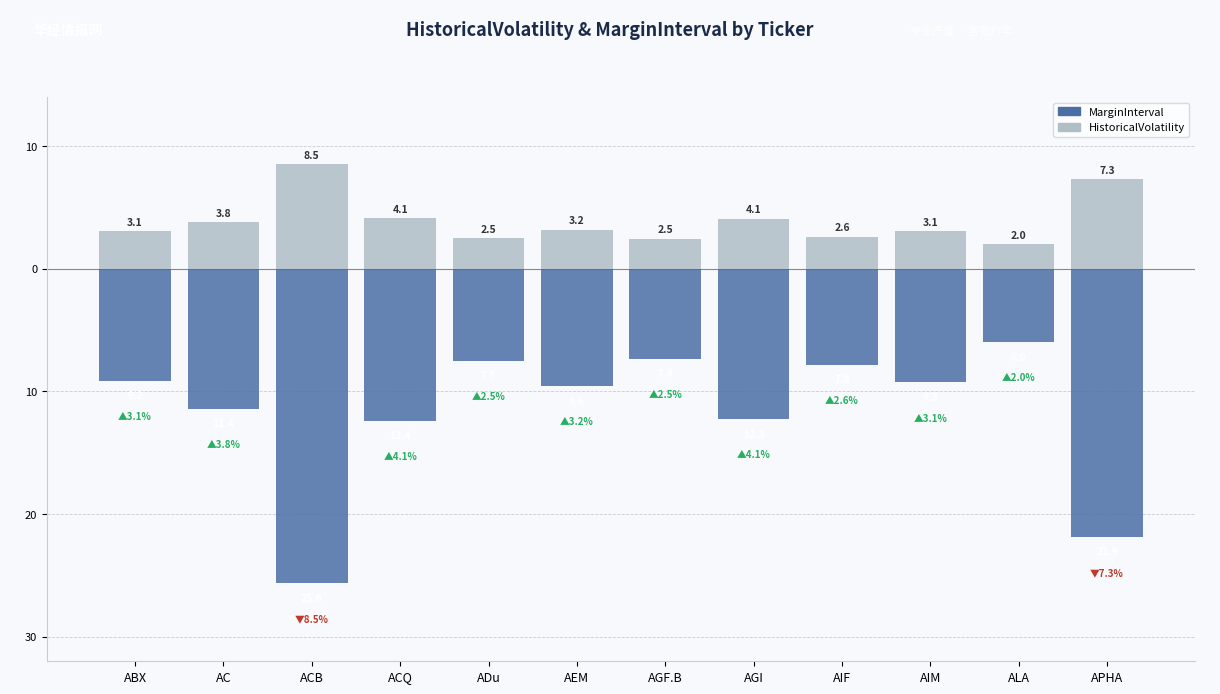

What is the label of the 12th bar from the left?

APHA